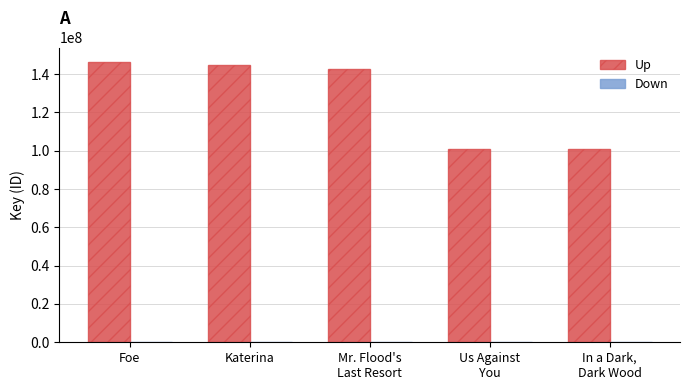

Which series has the largest total across all categories?

Up